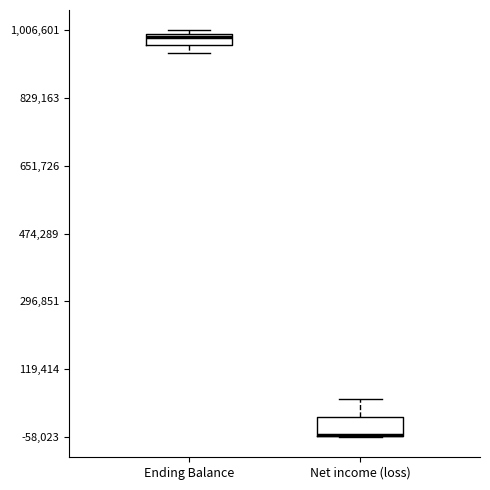

Where does the median line of the box for Ending Balance sit on the y-axis? The values are not printed on the chart, so give them approximately, as read against the axis.

980000